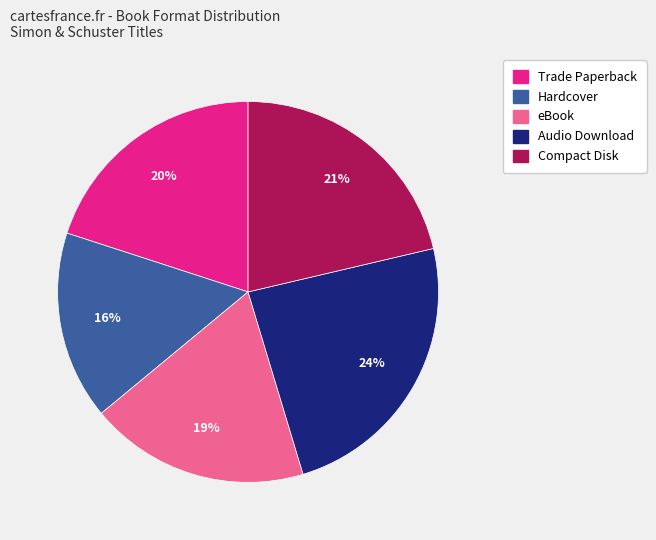

Is the sum of eBook and Trade Paperback greater than half?

No